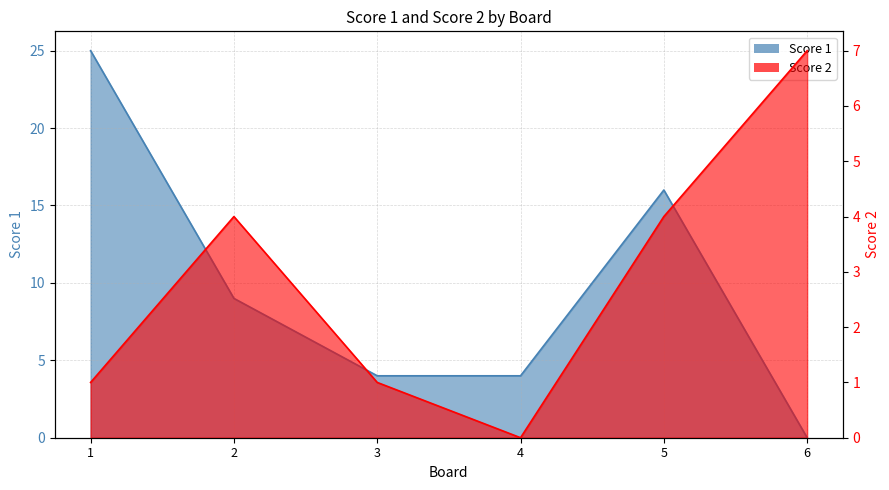

At which label does Score 2 reach its peak?

6